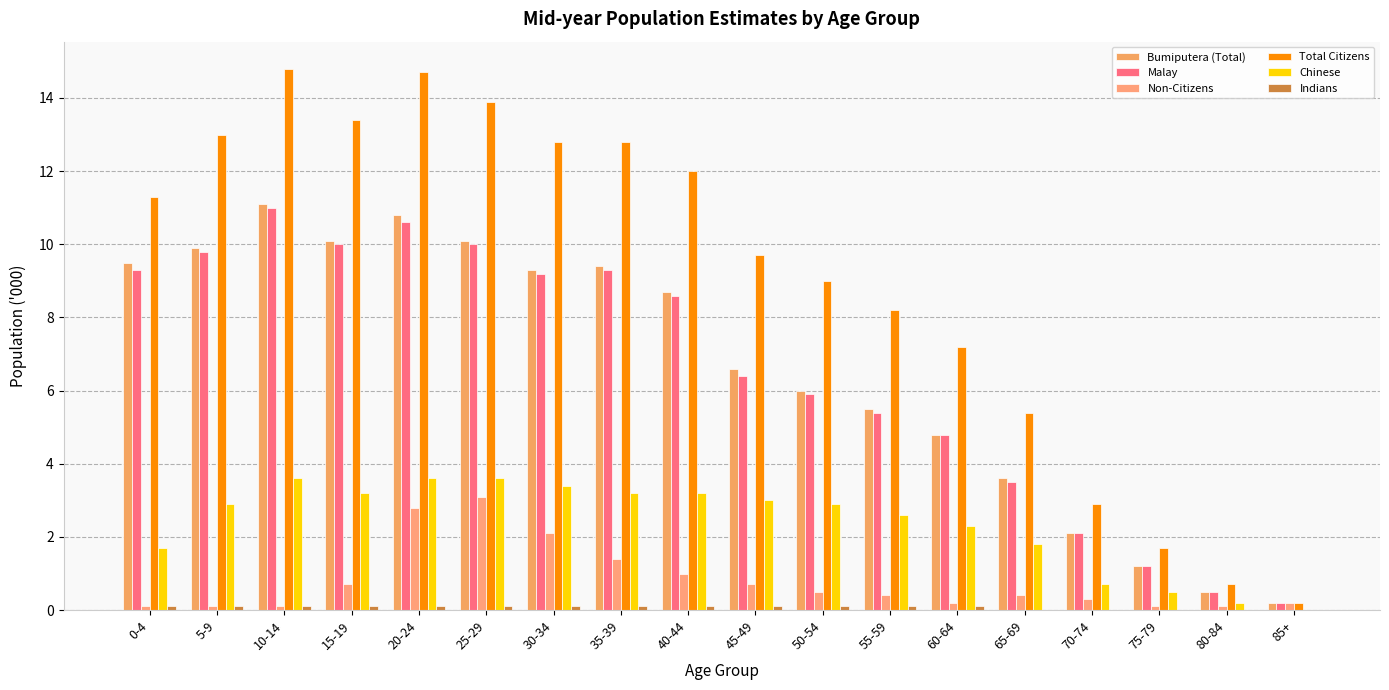

Are the bars horizontal?

No